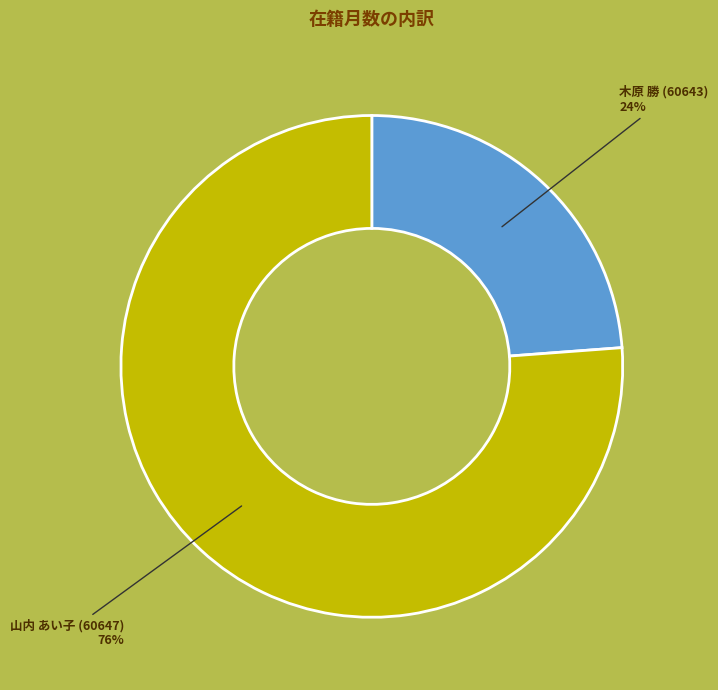

Which has a higher value, 木原 勝 (60643) or 山内 あい子 (60647)?

山内 あい子 (60647)